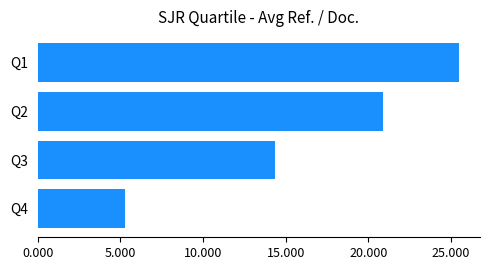

What is the sum of the values at Q2 and Q1?

46.4